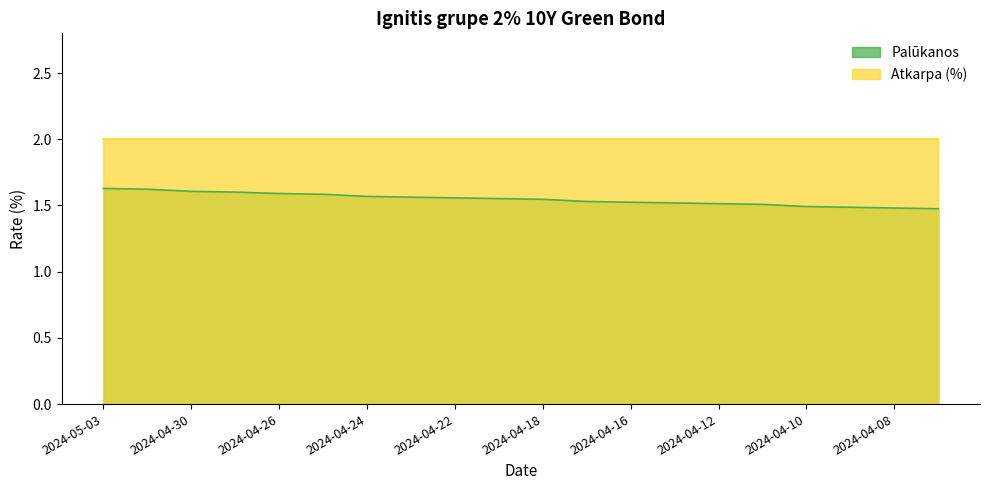

Reading left to right, transcribe all the data shown in this chart.

1.6	1.6	1.6	1.6	1.6	1.6	1.6	1.6	1.6	1.6	1.5	1.5	1.5	1.5	1.5	1.5	1.5	1.5	1.5	1.5